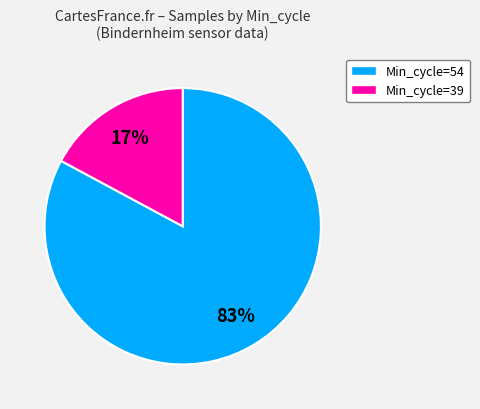

How many slices are in this pie chart?

2